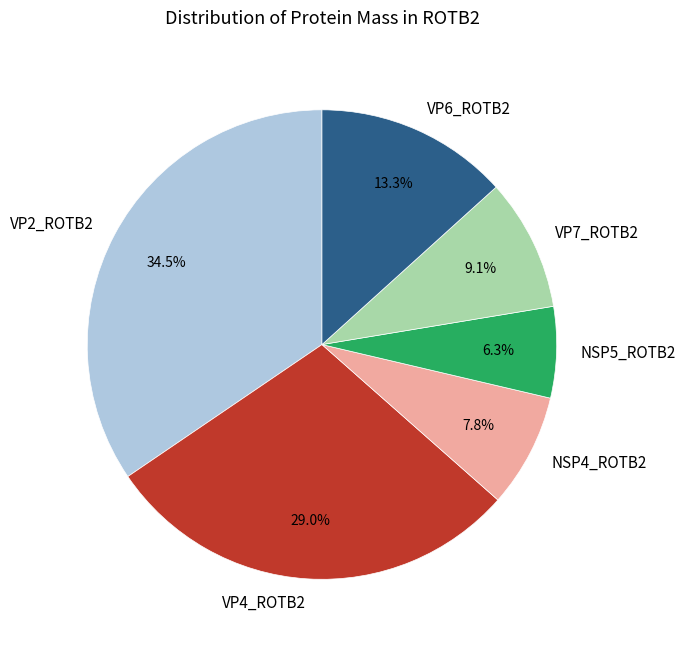

How much of the chart is everything except NSP4_ROTB2?

92.2%